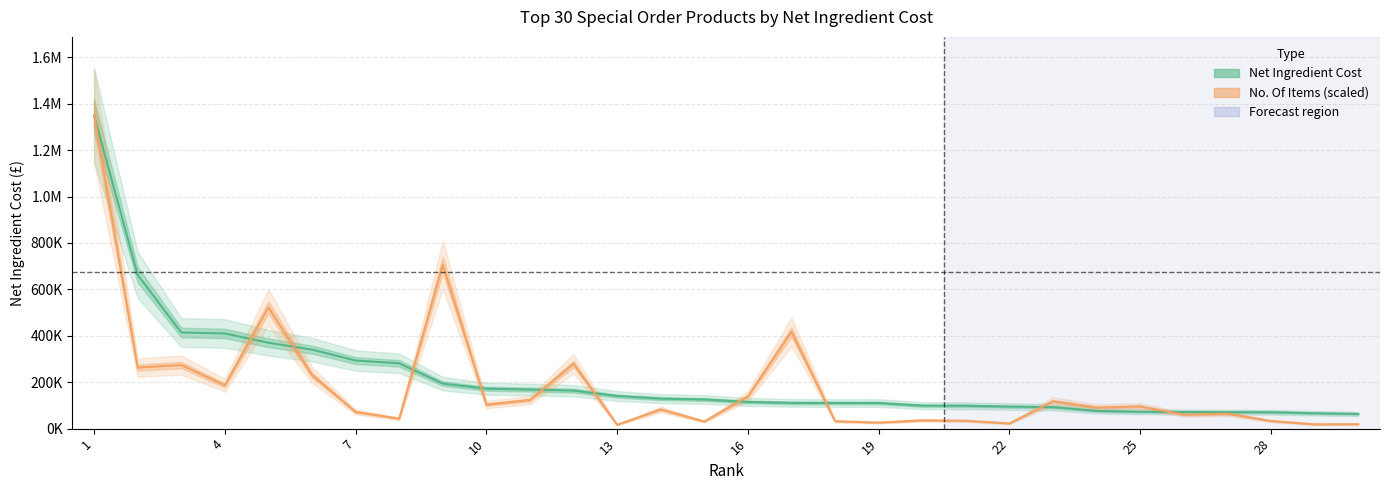

What is the total value across all series at 28?

103575.6